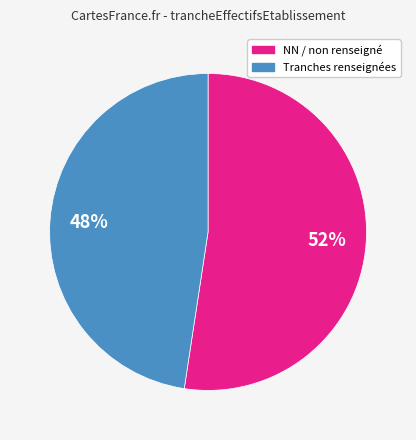

To the nearest percent, what is the average slice percentage?

50%